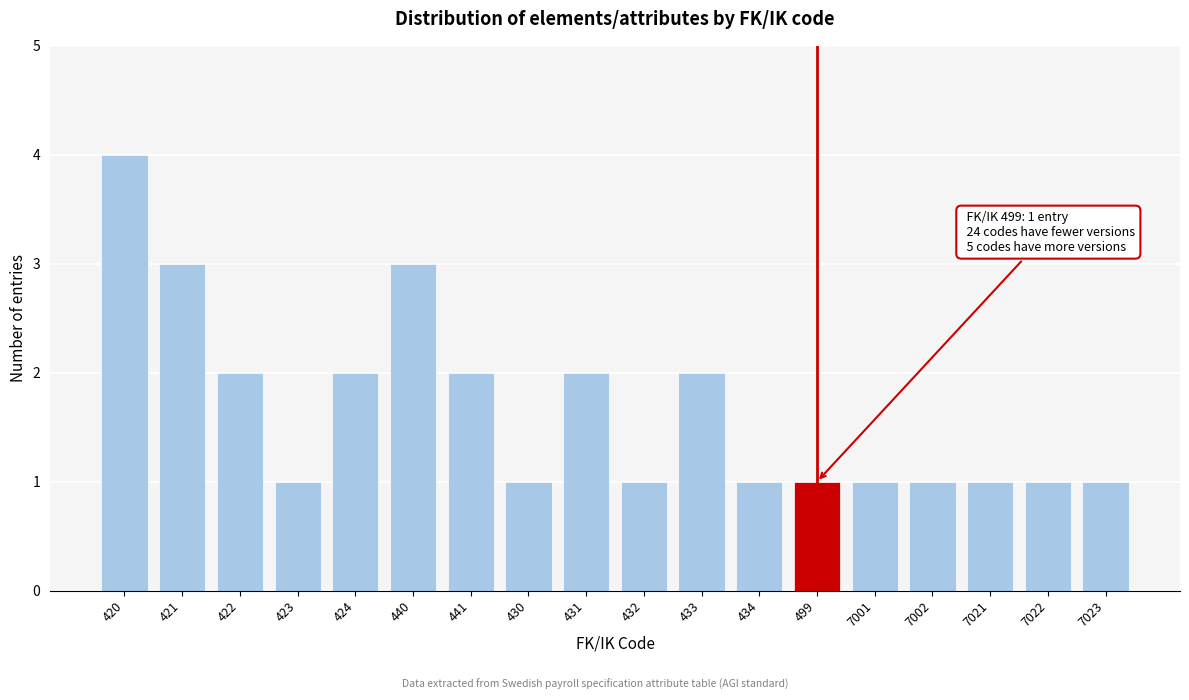

Reading left to right, what are all the values shown in this chart?

4	3	2	1	2	3	2	1	2	1	2	1	1	1	1	1	1	1